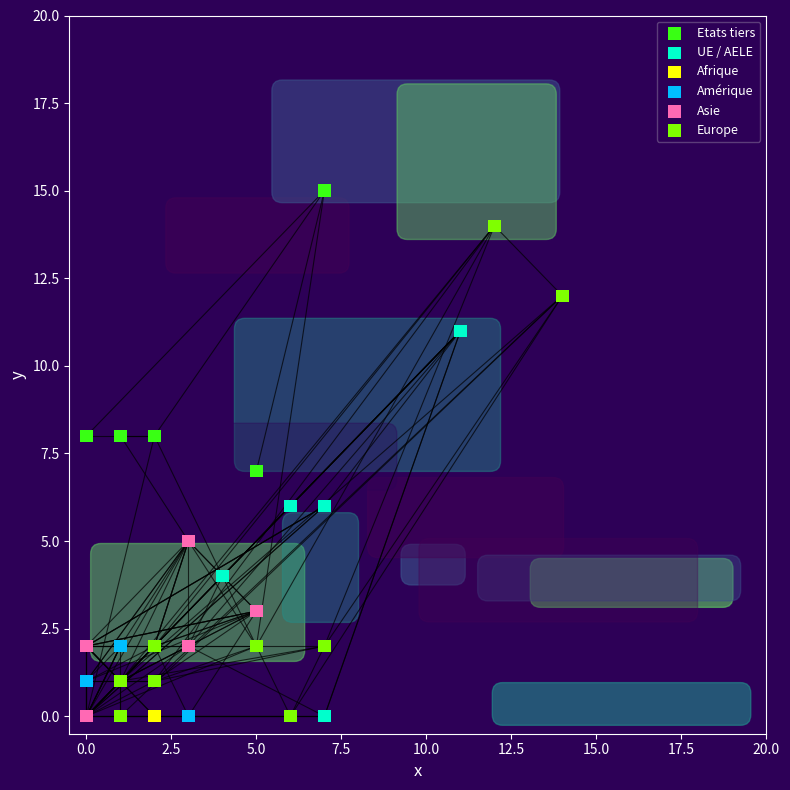

What are all the series names shown in the legend?

Etats tiers, UE / AELE, Afrique, Amérique, Asie, Europe